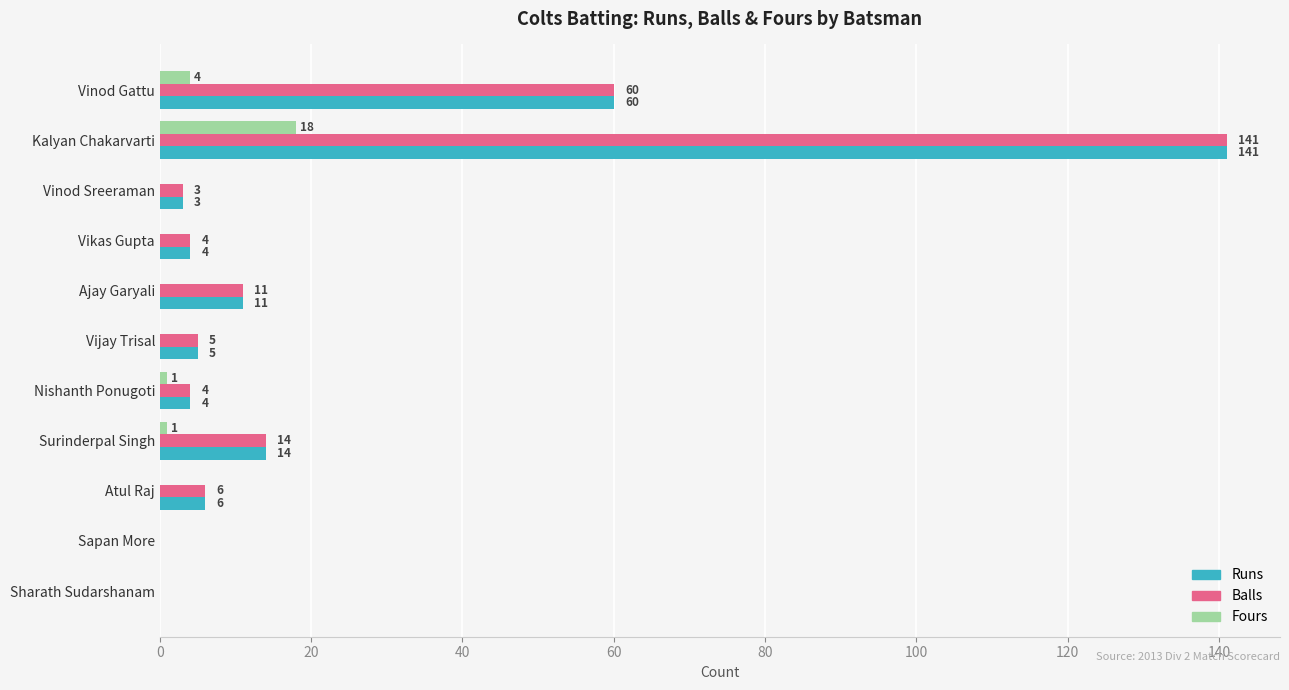

The Runs series shows 3 at Vinod Sreeraman. True or false?

True